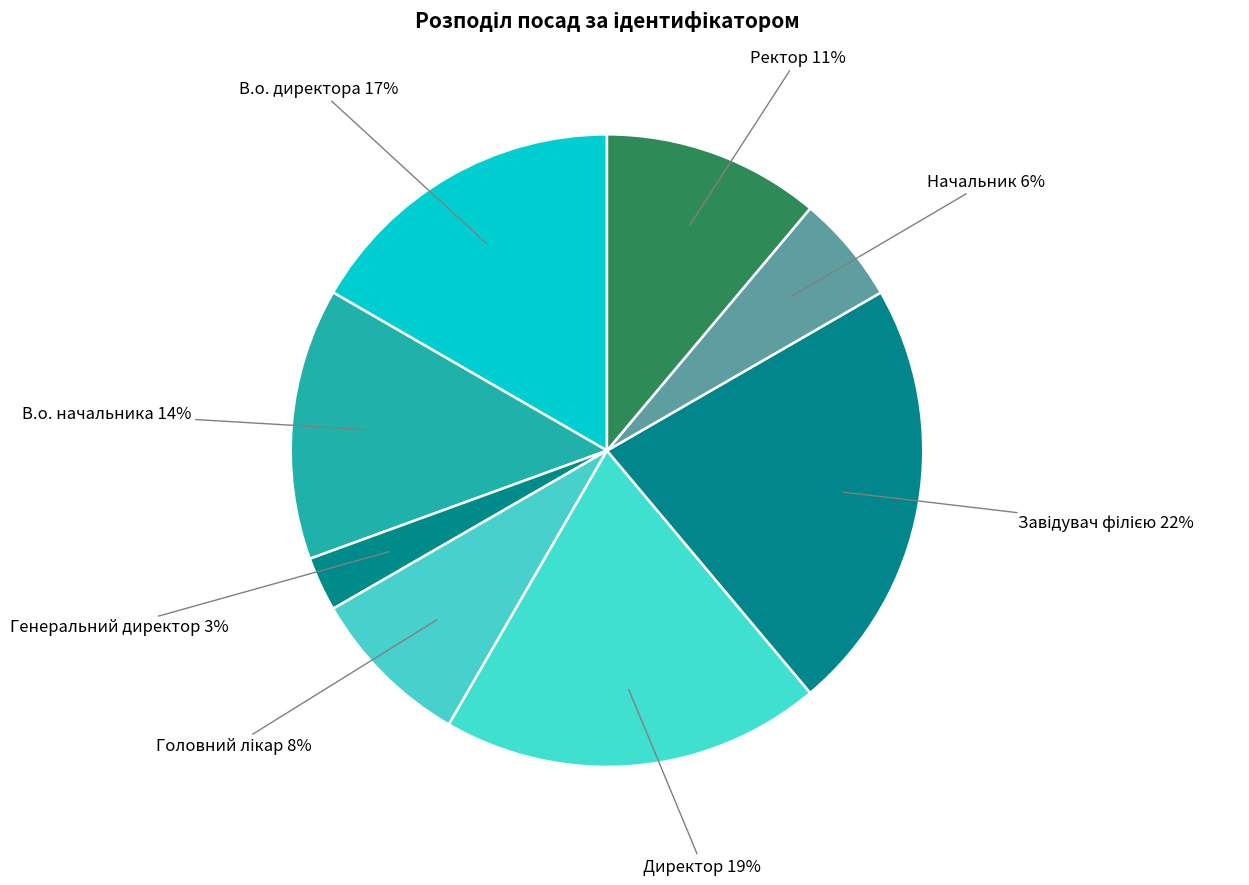

Which has a higher value, В.о. директора or Директор?

Директор